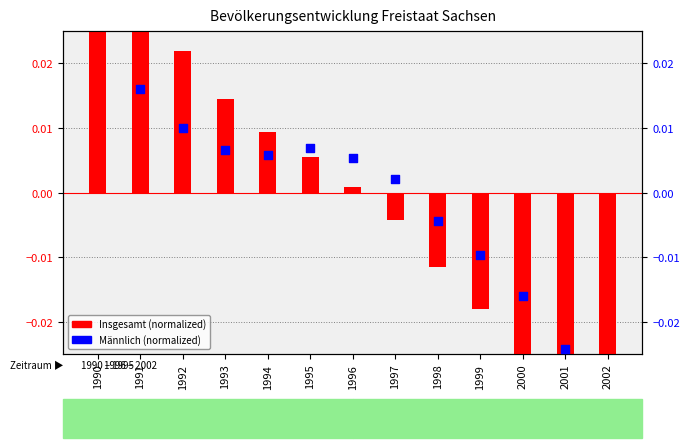

Is the value of Männlich (normalized) at 1992 greater than the value of Insgesamt (normalized) at 1993?

No